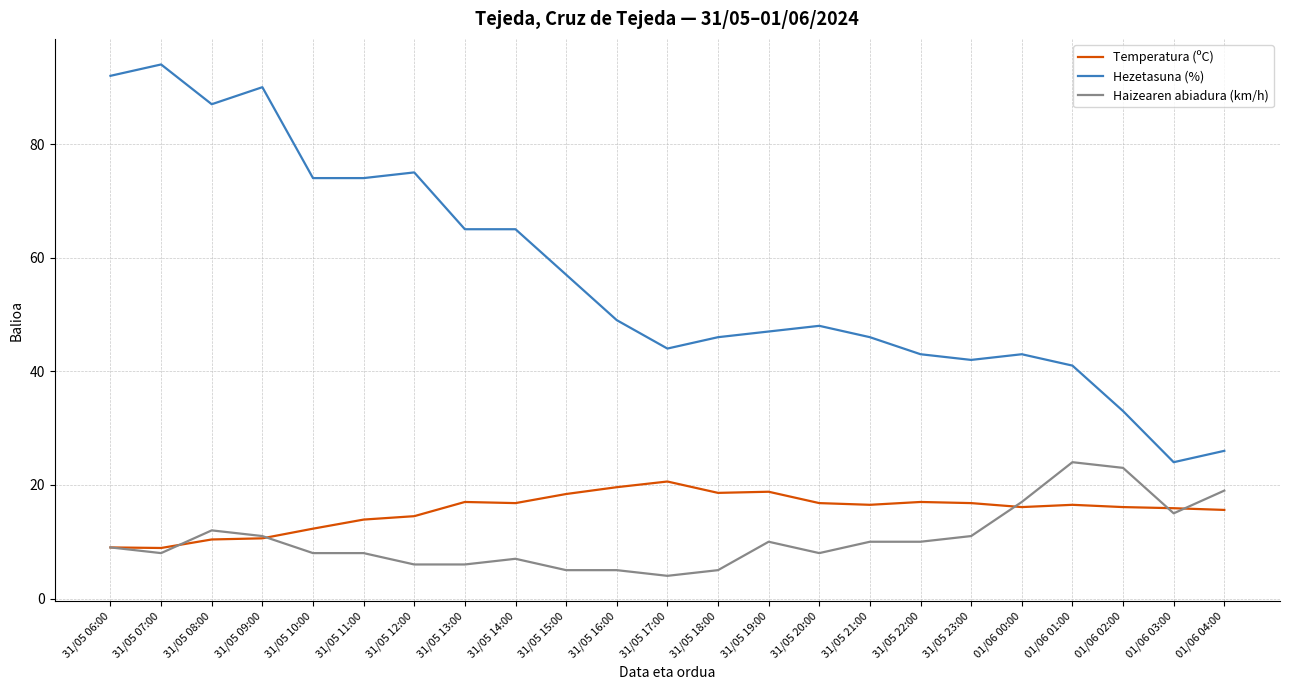

True or false: Haizearen abiadura (km/h) and Hezetasuna (%) intersect in this chart.

False